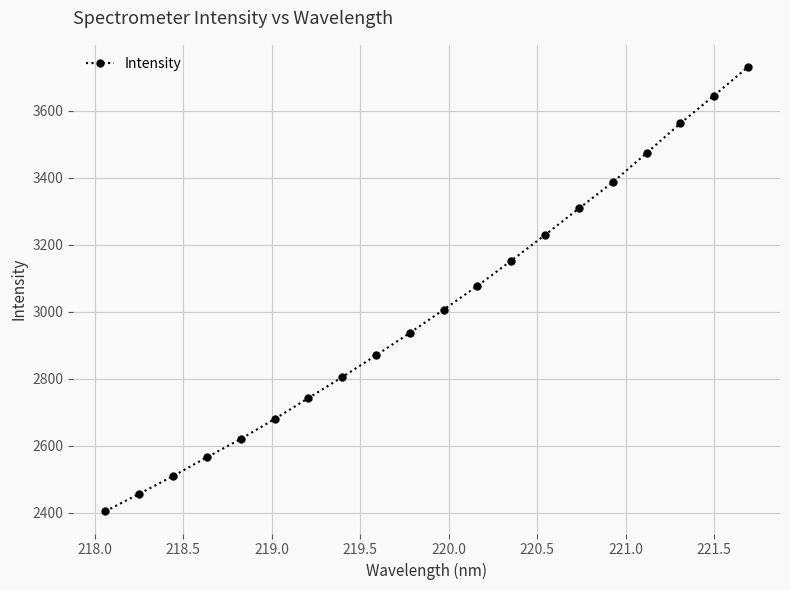

What is the value of the 17th point from the left?

3473.8